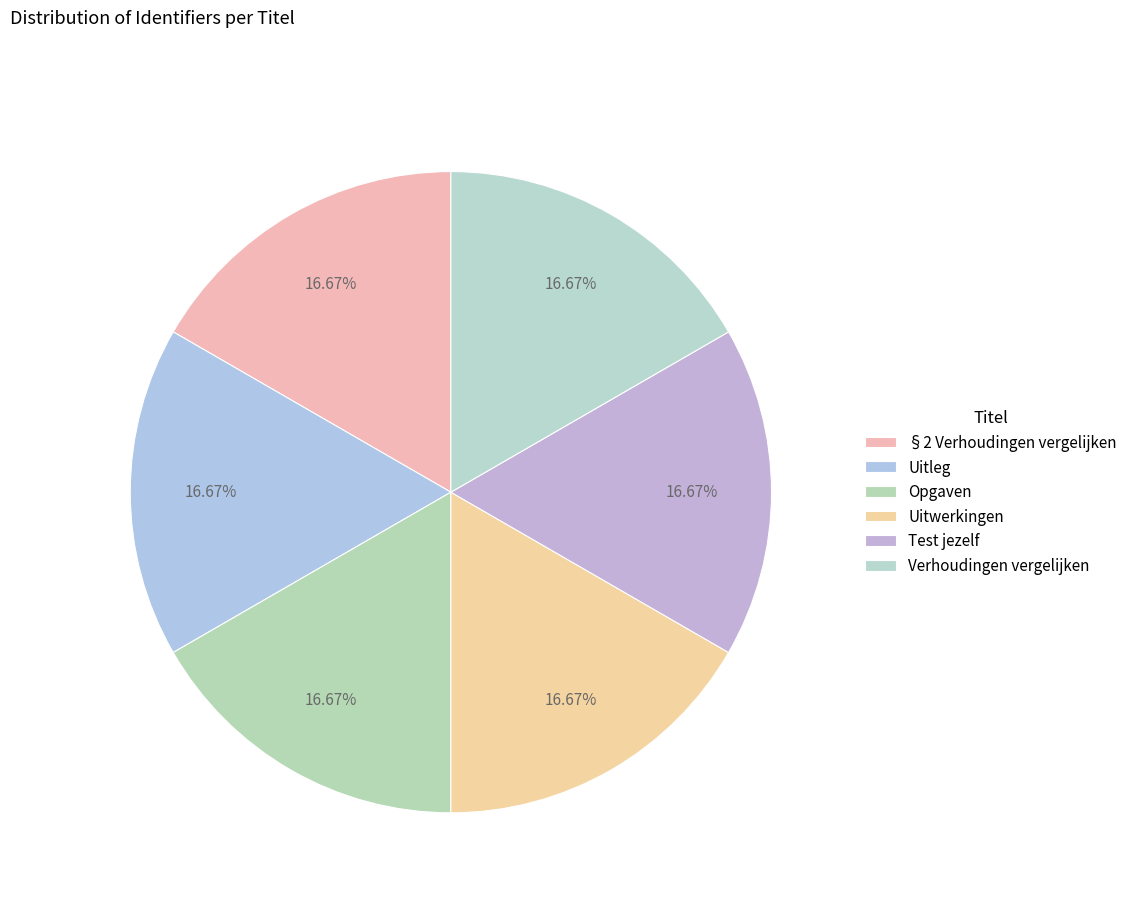

True or false: Verhoudingen vergelijken accounts for 28% of the total.

False